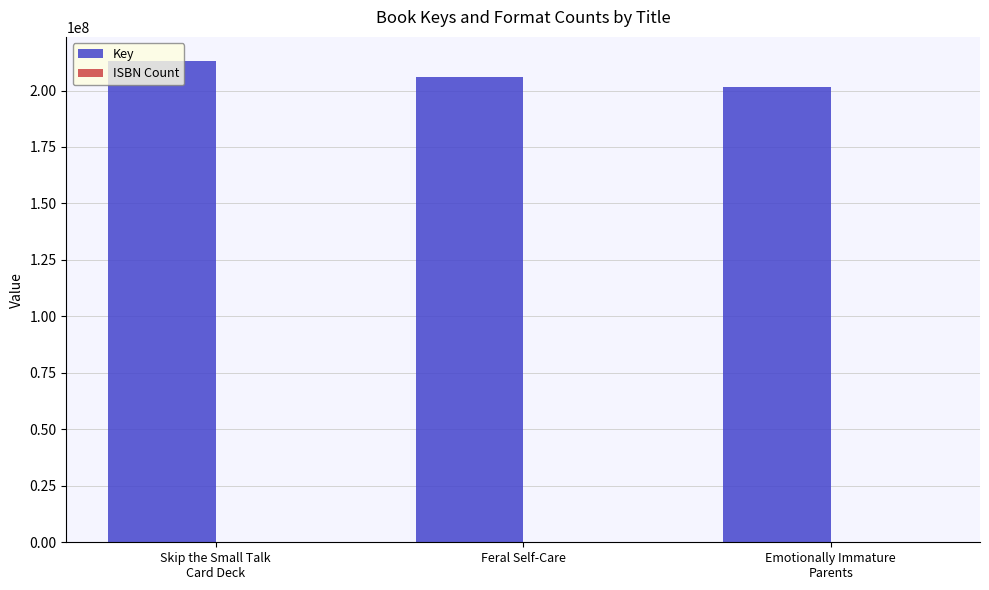

What is the sum of all Key values?

620875211